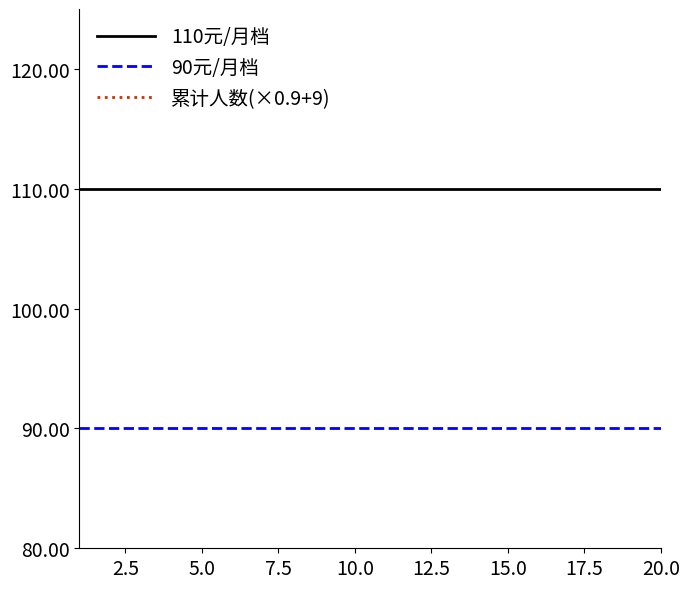

True or false: 90元/月档 and 110元/月档 cross at least once.

False